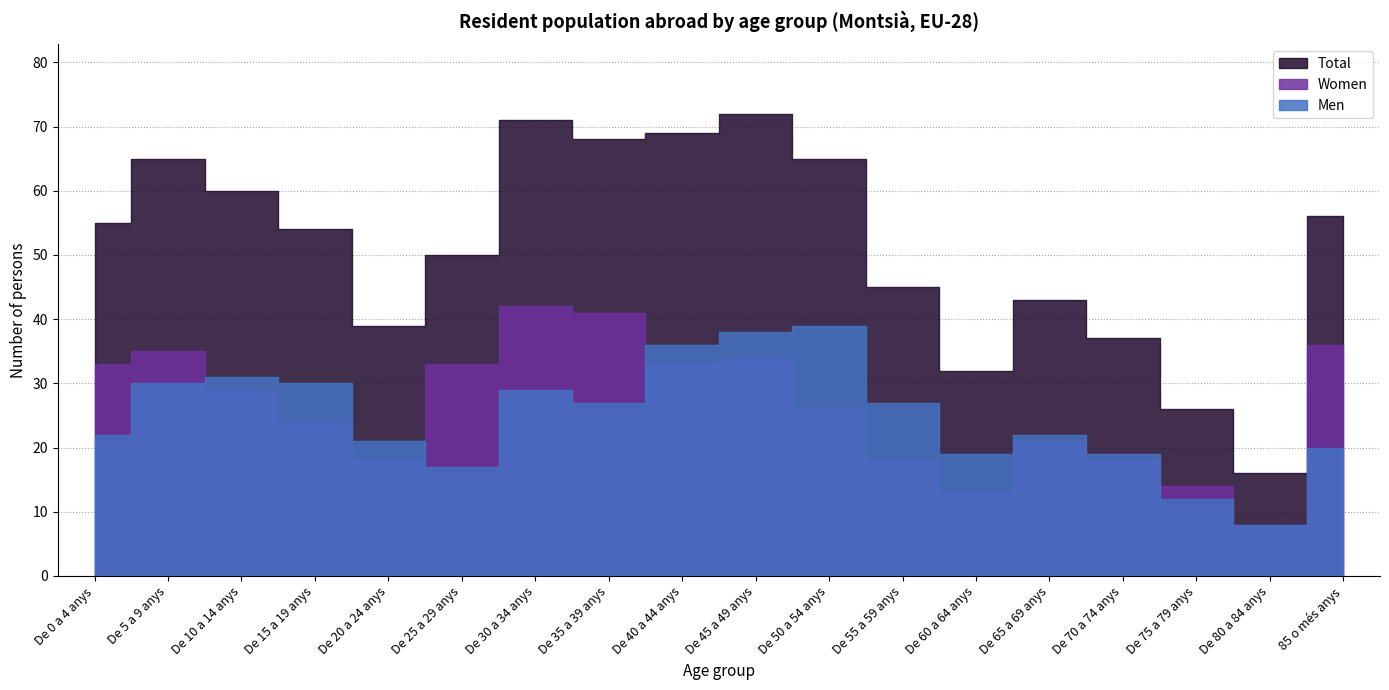

At De 45 a 49 anys, list the series in order from largest to smallest.

Total, Men, Women